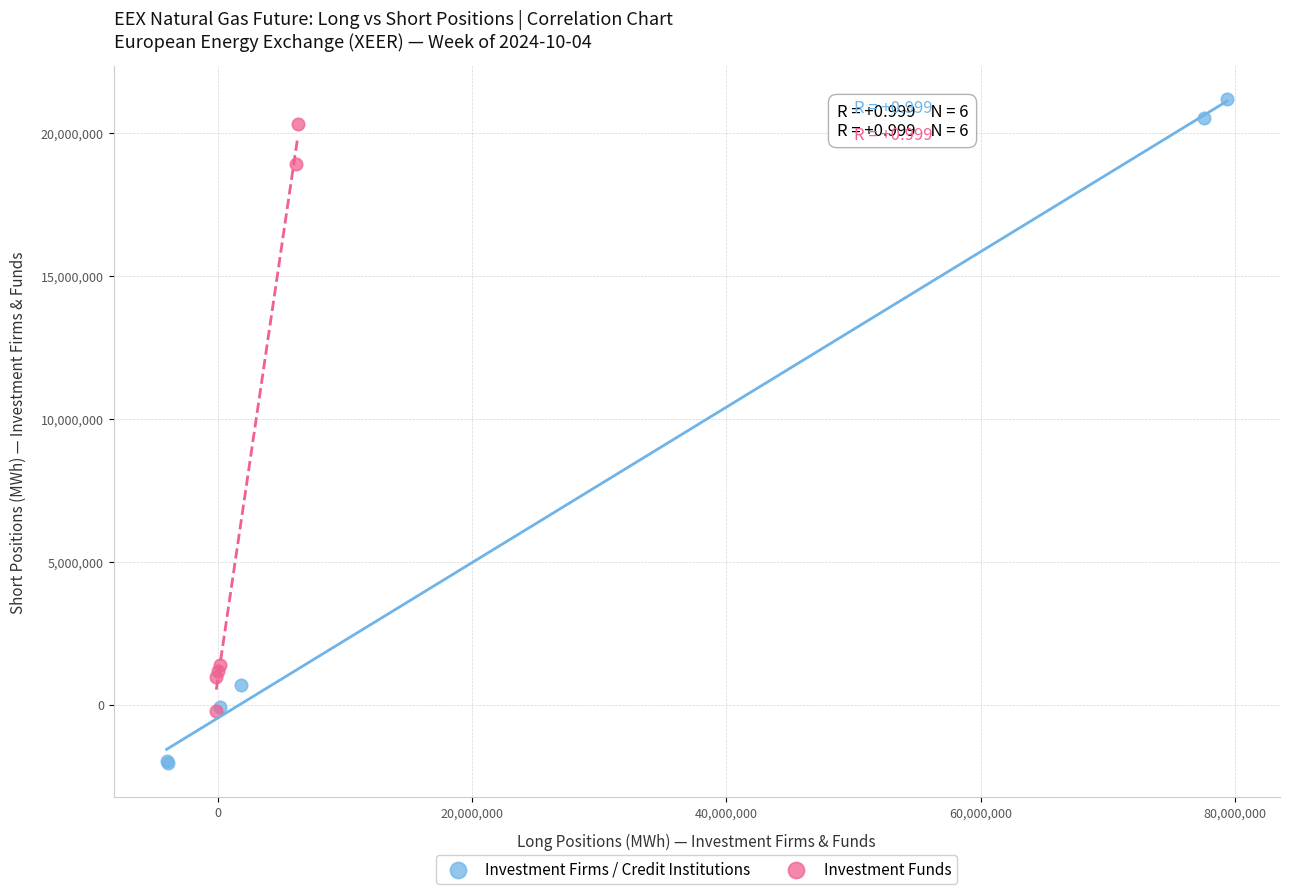

Which series reaches the minimum Y coordinate?

Investment Firms / Credit Institutions